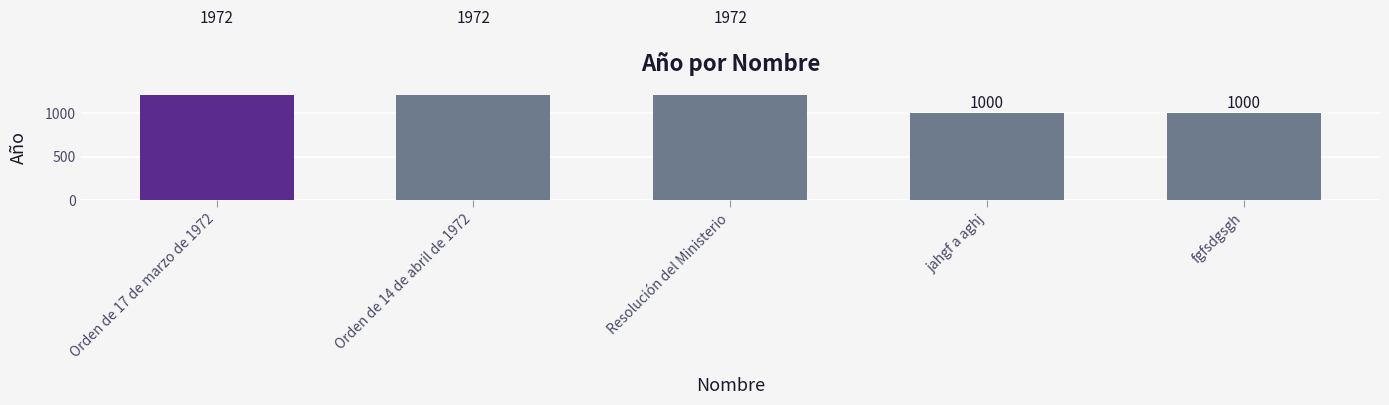

Rank the categories by value from highest to lowest.

Orden de 17 de marzo de 1972, Orden de 14 de abril de 1972, Resolución del Ministerio, jahgf a aghj, fgfsdgsgh